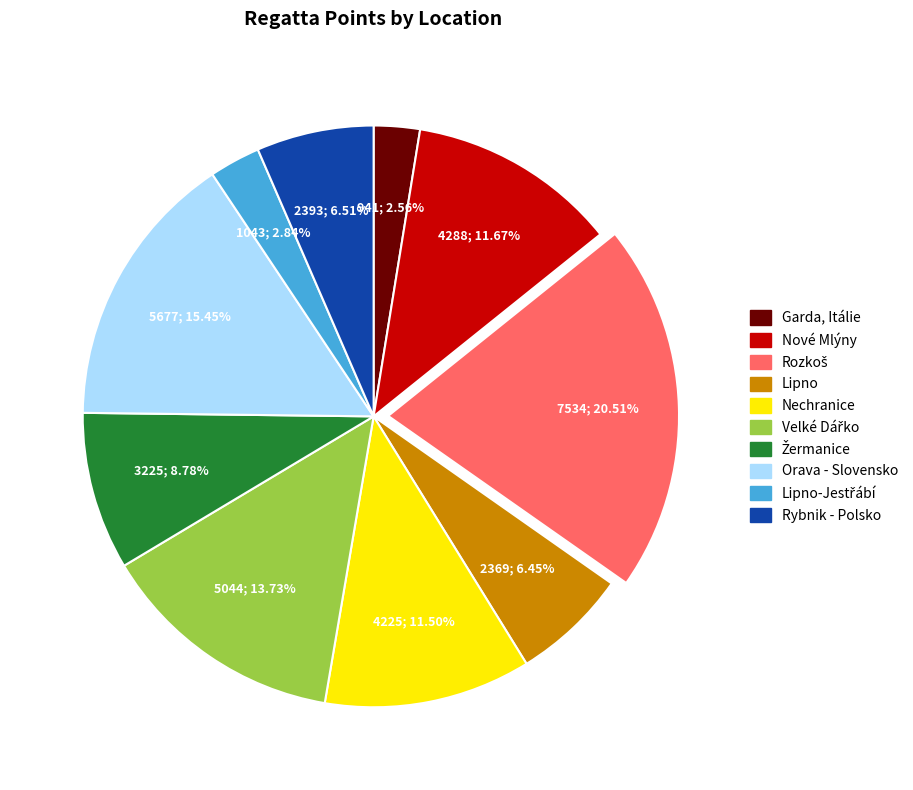

How many slices are in this pie chart?

10